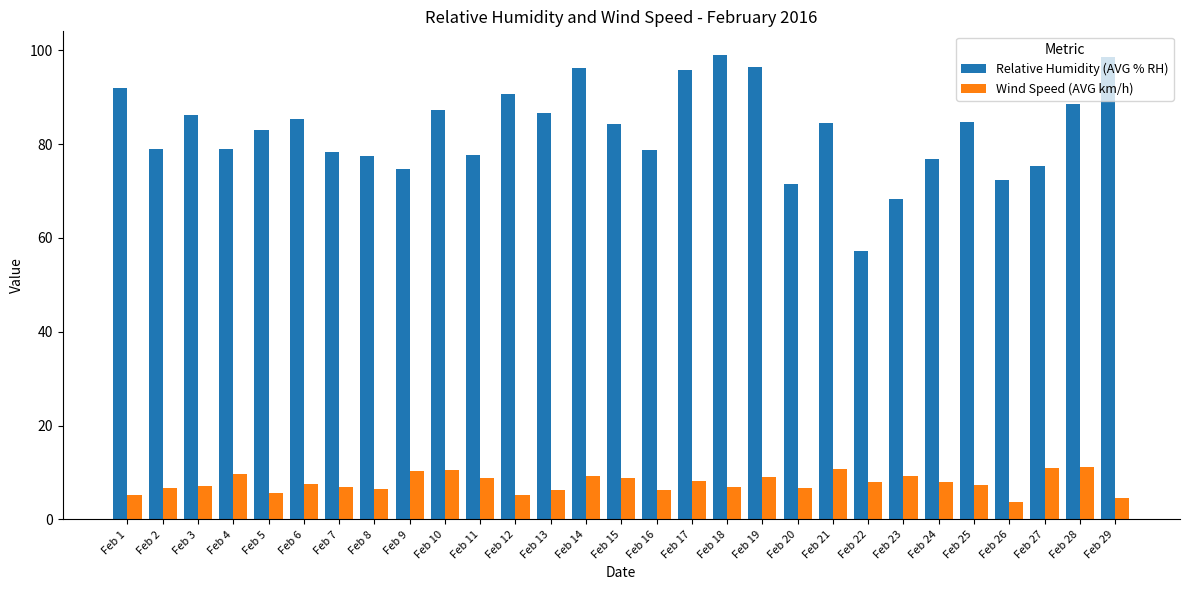

What is the value of the Wind Speed (AVG km/h) bar at the 22nd from the left?

7.9